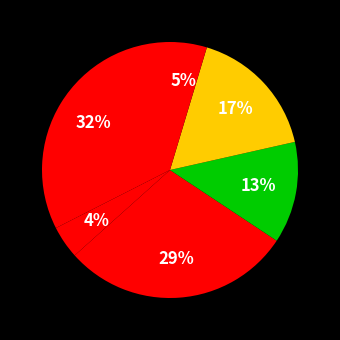

How many slices are in this pie chart?

6